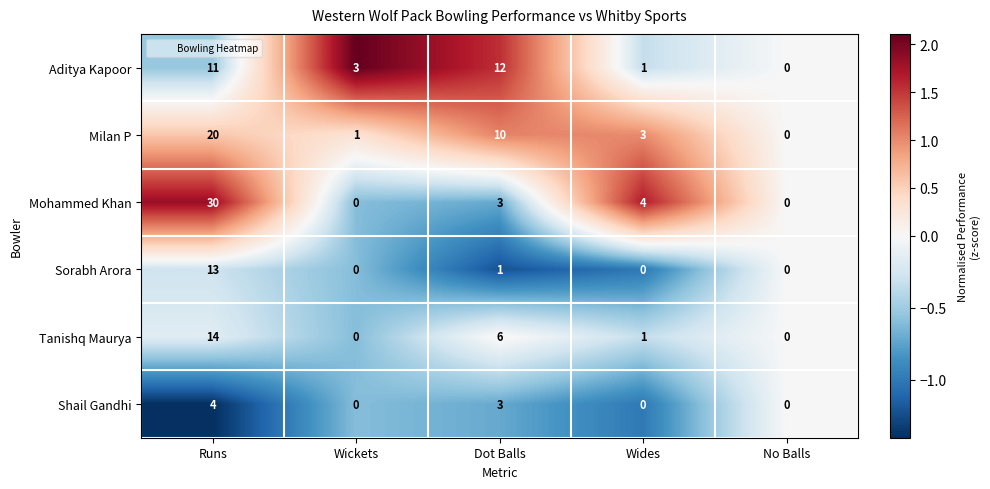

The value of Milan P at Wickets is 1. True or false?

True